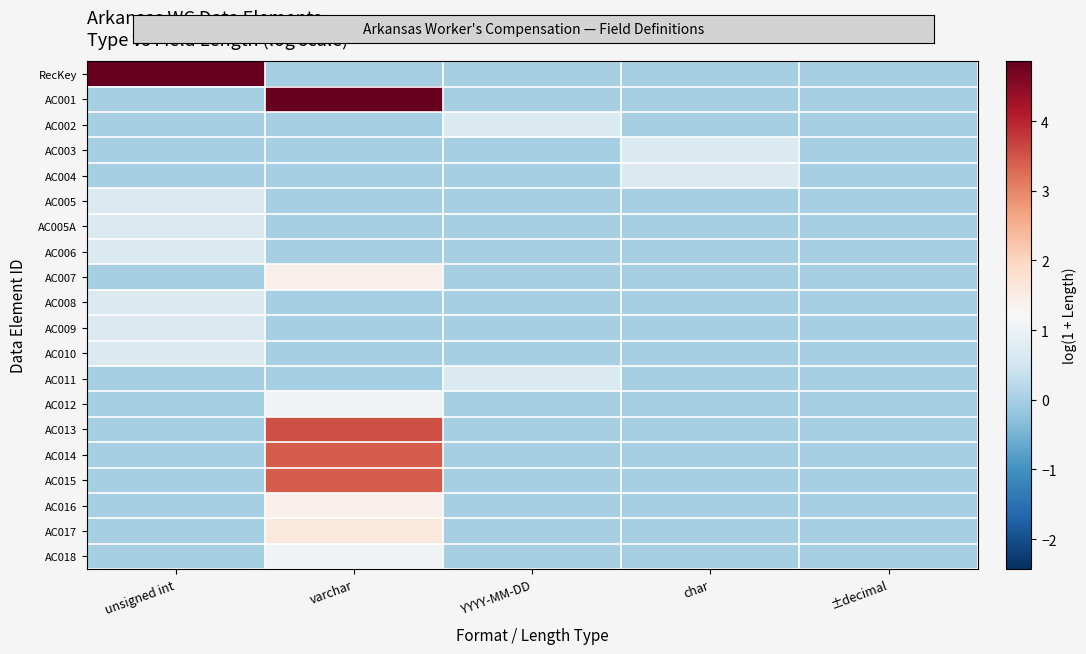

Reading left to right, extract all data points from this chart.

RecKey: unsigned int=4.9	varchar=0.0	YYYY-MM-DD=0.0	char=0.0	±decimal=0.0
AC001: unsigned int=0.0	varchar=4.9	YYYY-MM-DD=0.0	char=0.0	±decimal=0.0
AC002: unsigned int=0.0	varchar=0.0	YYYY-MM-DD=0.7	char=0.0	±decimal=0.0
AC003: unsigned int=0.0	varchar=0.0	YYYY-MM-DD=0.0	char=0.7	±decimal=0.0
AC004: unsigned int=0.0	varchar=0.0	YYYY-MM-DD=0.0	char=0.7	±decimal=0.0
AC005: unsigned int=0.7	varchar=0.0	YYYY-MM-DD=0.0	char=0.0	±decimal=0.0
AC005A: unsigned int=0.7	varchar=0.0	YYYY-MM-DD=0.0	char=0.0	±decimal=0.0
AC006: unsigned int=0.7	varchar=0.0	YYYY-MM-DD=0.0	char=0.0	±decimal=0.0
AC007: unsigned int=0.0	varchar=1.4	YYYY-MM-DD=0.0	char=0.0	±decimal=0.0
AC008: unsigned int=0.7	varchar=0.0	YYYY-MM-DD=0.0	char=0.0	±decimal=0.0
AC009: unsigned int=0.7	varchar=0.0	YYYY-MM-DD=0.0	char=0.0	±decimal=0.0
AC010: unsigned int=0.7	varchar=0.0	YYYY-MM-DD=0.0	char=0.0	±decimal=0.0
AC011: unsigned int=0.0	varchar=0.0	YYYY-MM-DD=0.7	char=0.0	±decimal=0.0
AC012: unsigned int=0.0	varchar=1.1	YYYY-MM-DD=0.0	char=0.0	±decimal=0.0
AC013: unsigned int=0.0	varchar=3.6	YYYY-MM-DD=0.0	char=0.0	±decimal=0.0
AC014: unsigned int=0.0	varchar=3.4	YYYY-MM-DD=0.0	char=0.0	±decimal=0.0
AC015: unsigned int=0.0	varchar=3.4	YYYY-MM-DD=0.0	char=0.0	±decimal=0.0
AC016: unsigned int=0.0	varchar=1.4	YYYY-MM-DD=0.0	char=0.0	±decimal=0.0
AC017: unsigned int=0.0	varchar=1.6	YYYY-MM-DD=0.0	char=0.0	±decimal=0.0
AC018: unsigned int=0.0	varchar=1.1	YYYY-MM-DD=0.0	char=0.0	±decimal=0.0